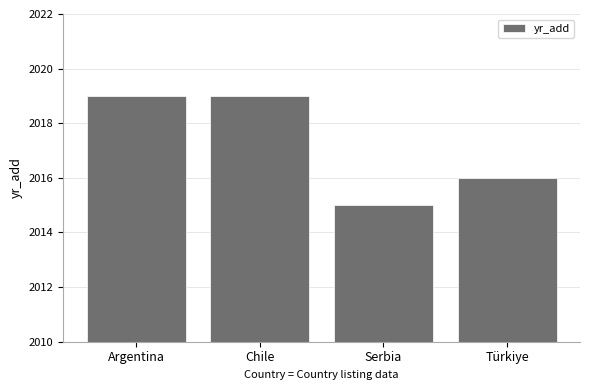

Reading right to left, extract all data points from this chart.

Türkiye=2016	Serbia=2015	Chile=2019	Argentina=2019